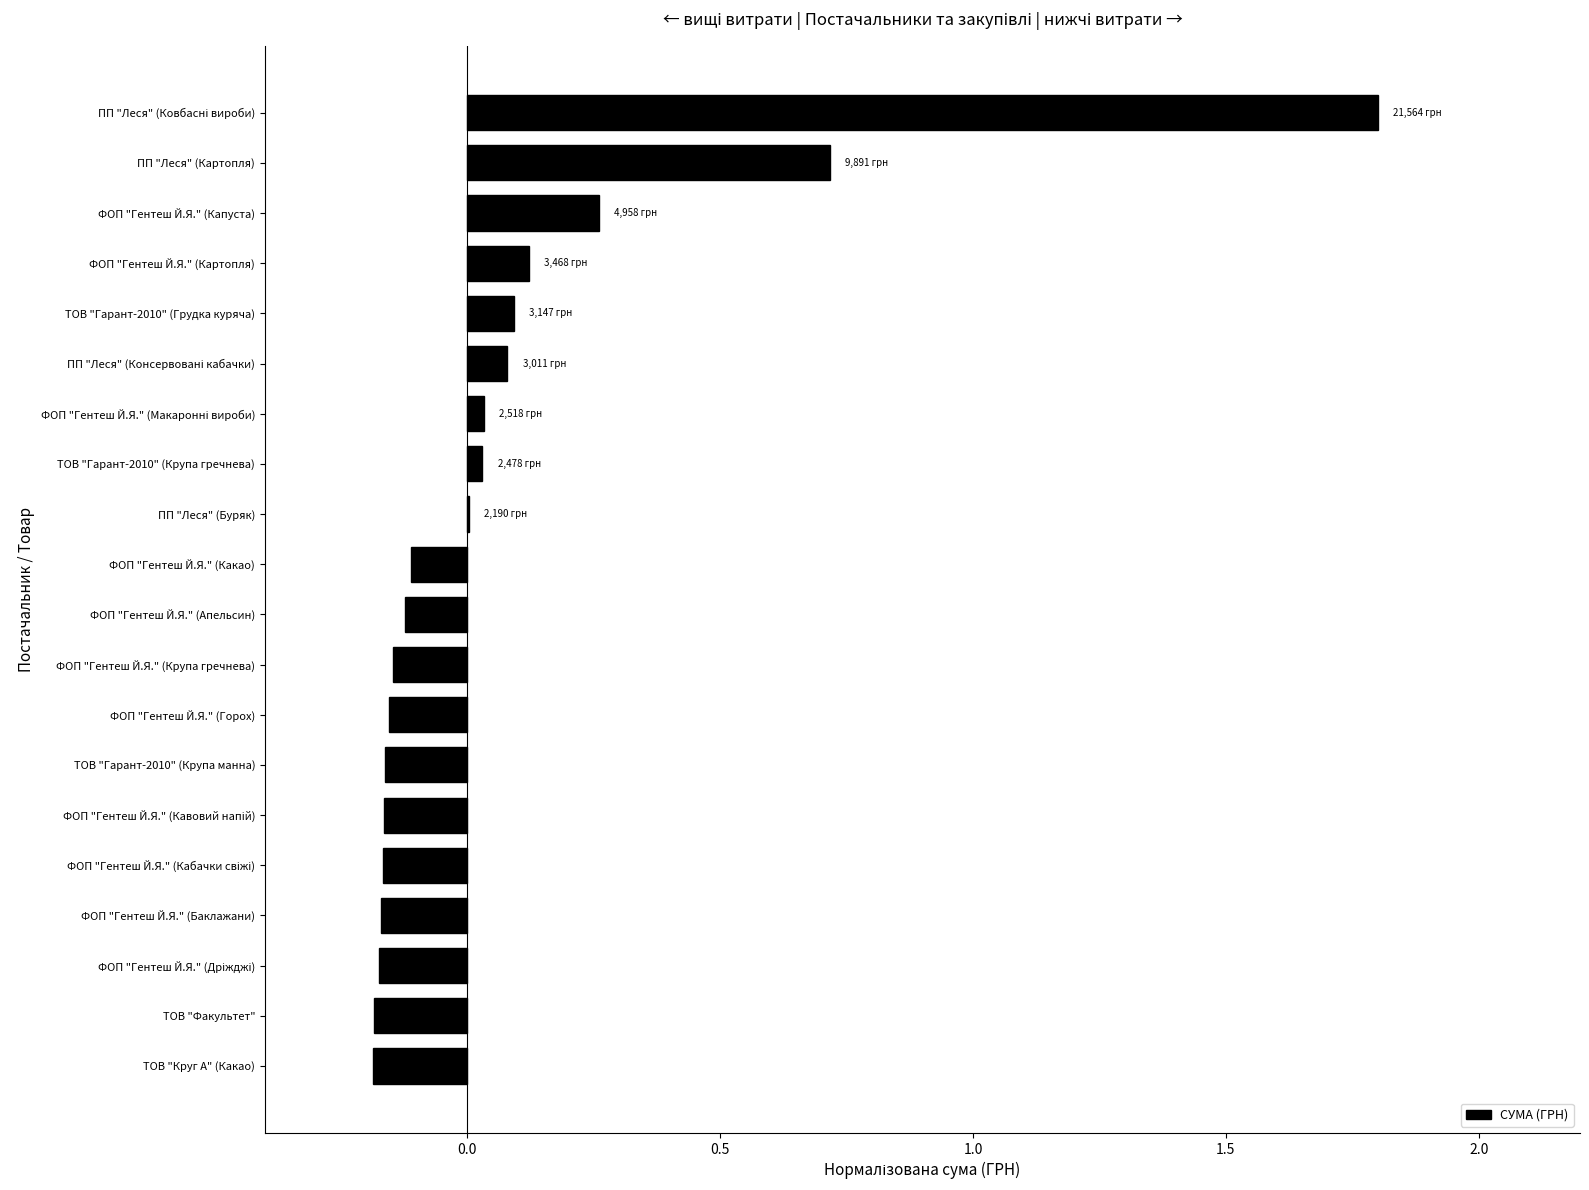

Is it true that the value at ФОП "Гентеш Й.Я." (Апельсин) is -0.0?

False